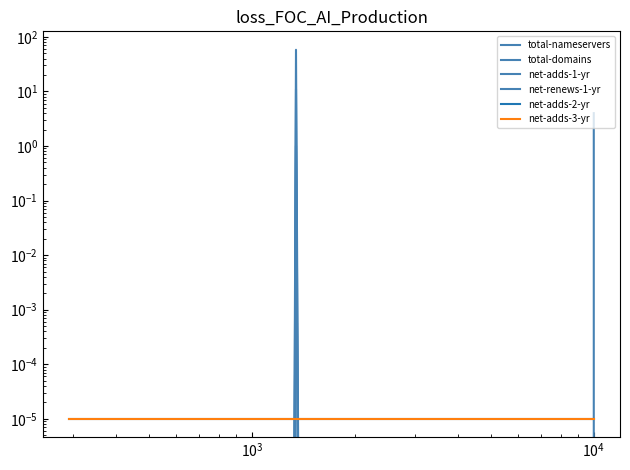

Rank the series by their maximum value, from lowest to highest.

net-adds-2-yr, net-adds-3-yr, net-adds-1-yr, net-renews-1-yr, total-nameservers, total-domains